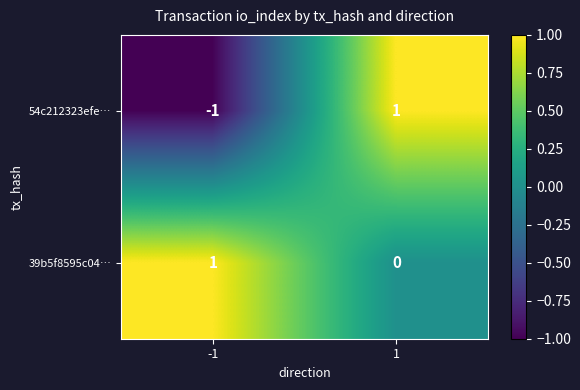

Rank the series by their average value, from lowest to highest.

54c212323efe…, 39b5f8595c04…